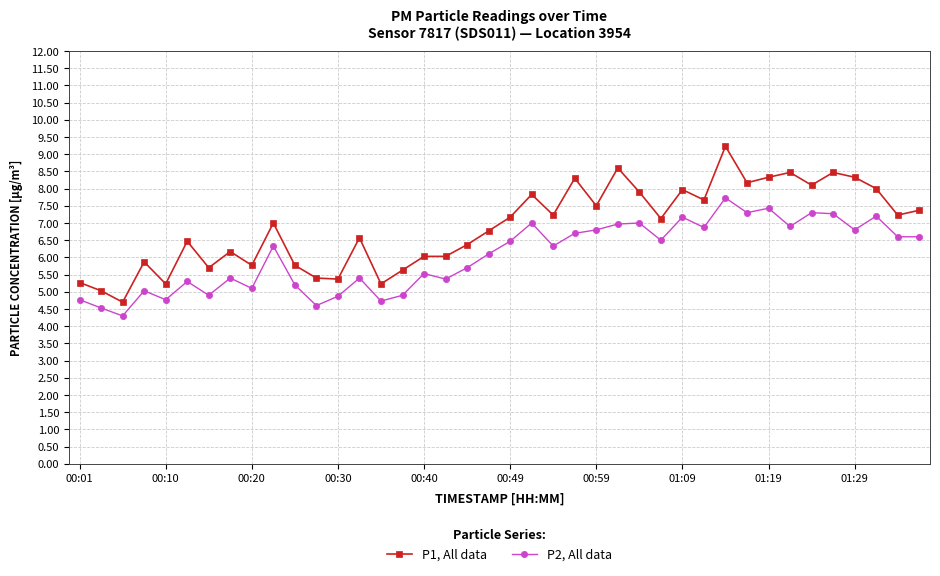

True or false: P1, All data has more than 1 interior local peaks.

True